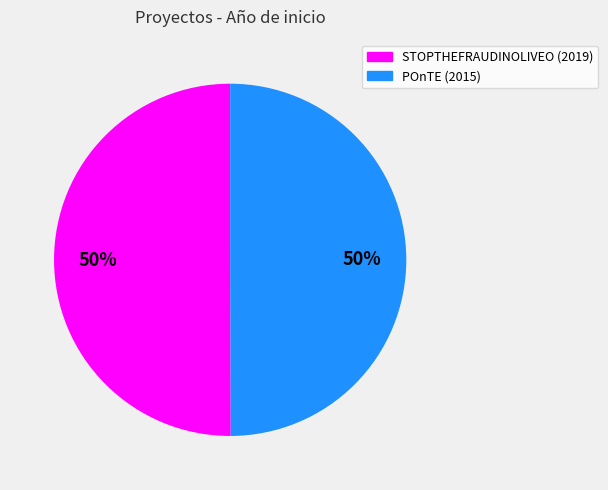

To the nearest percent, what is the combined percentage of STOPTHEFRAUDINOLIVEO (2019) and POnTE (2015)?

100%